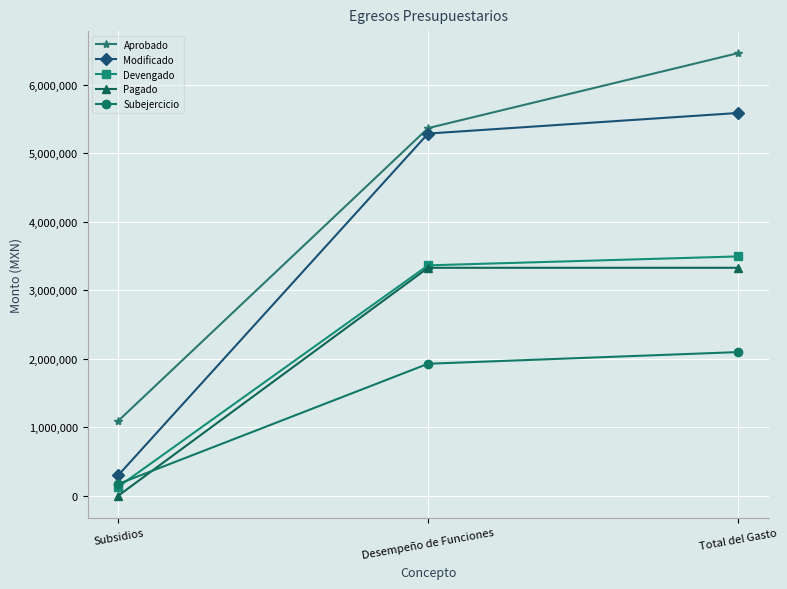

List the series in order of their peak value, highest first.

Aprobado, Modificado, Devengado, Pagado, Subejercicio